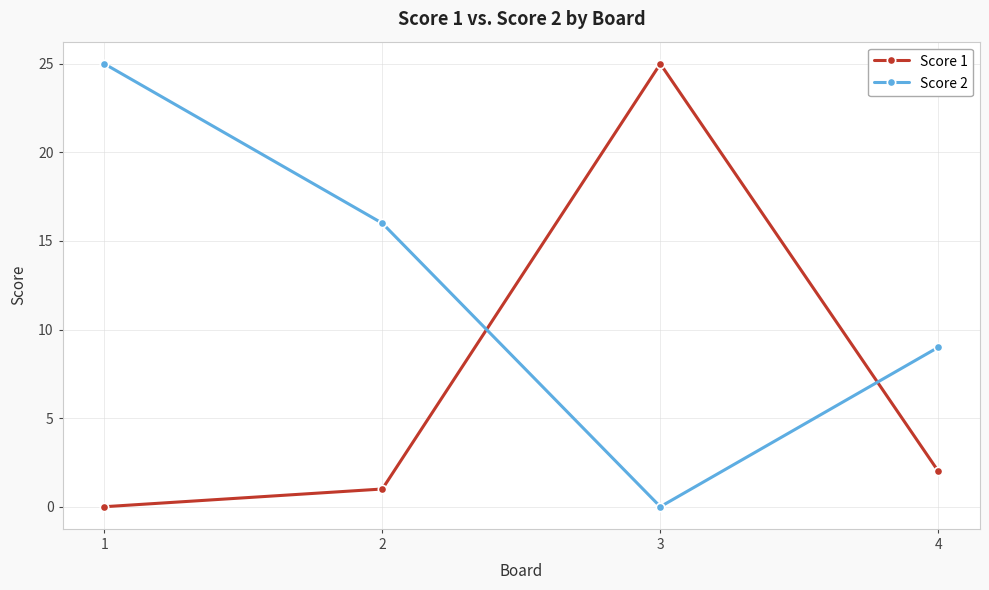

Does the chart have visible grid lines?

Yes